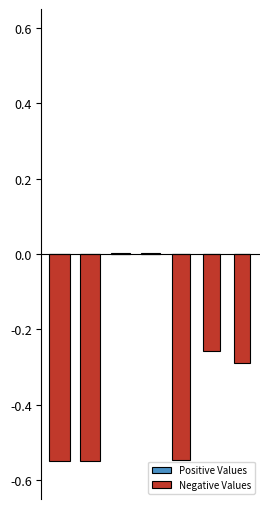

Reading right to left, what are all the values shown in this chart?

Positive Values: 0.0	0.0	0.0	0.0	0.0	0.0	0.0
Negative Values: -0.3	-0.3	-0.5	0.0	0.0	-0.6	-0.6